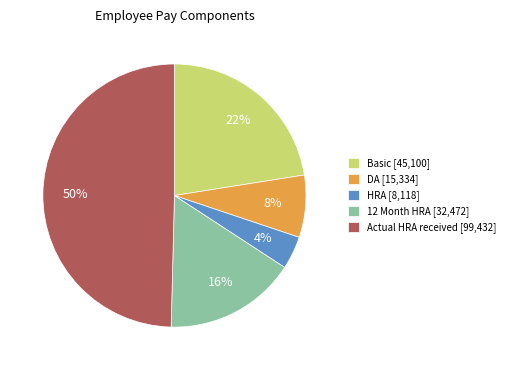

True or false: HRA accounts for 4% of the total.

True